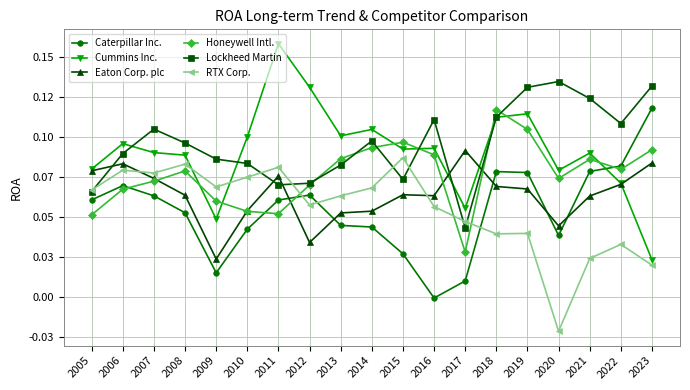

True or false: Honeywell Intl. has more than 2 points higher than both neighbors.

True